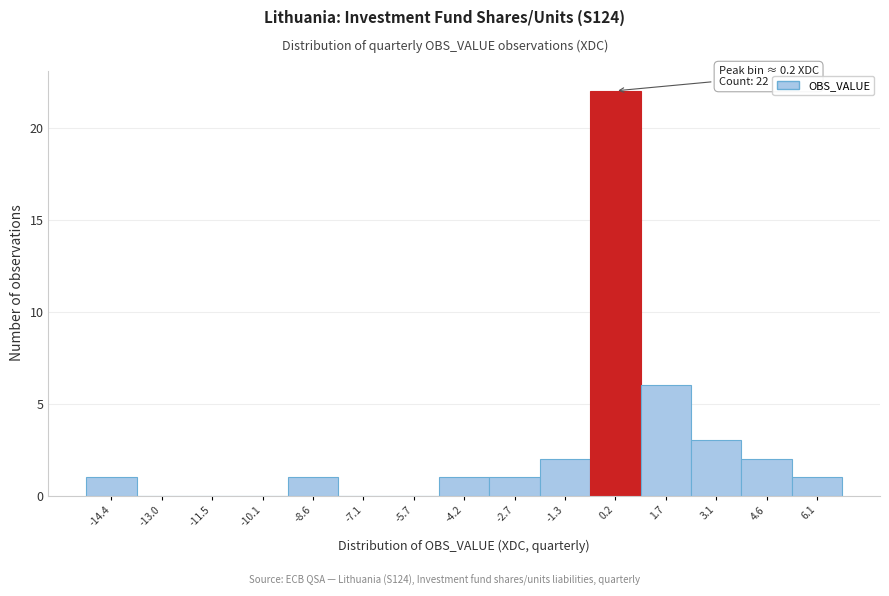

Which range on the x-axis has the tallest bar?

-0.6 to 1.0